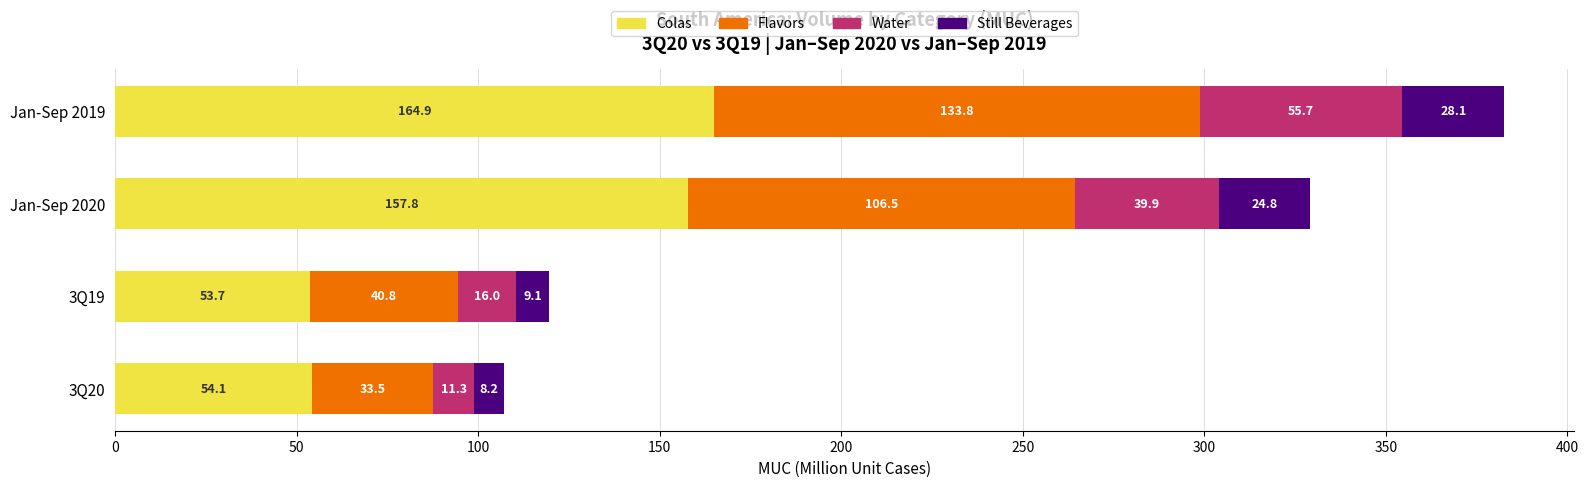

How many series are shown in this chart?

4